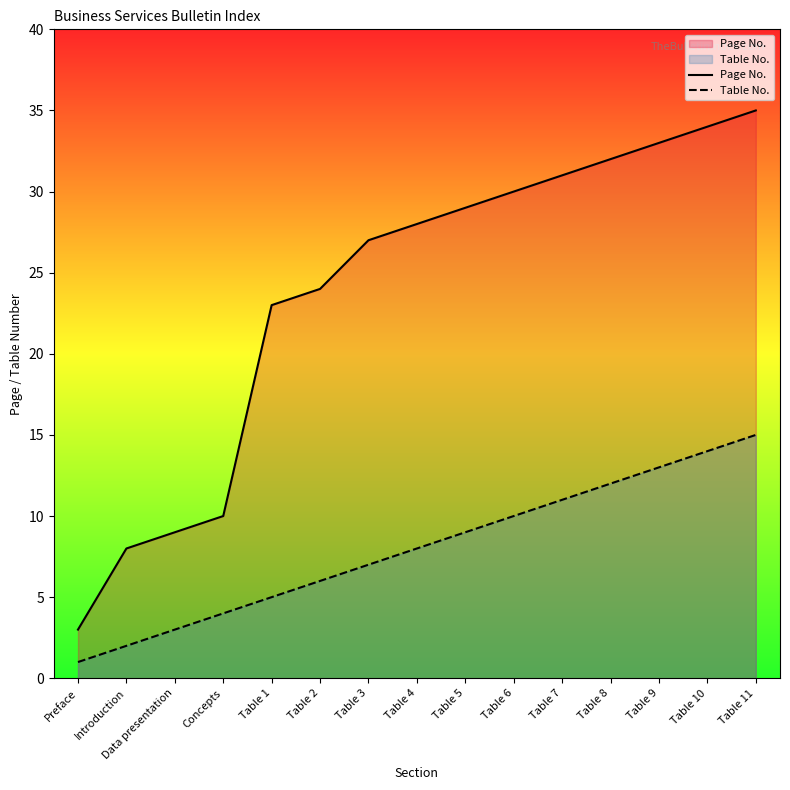

What is the label of the 14th point from the left?

Table 10